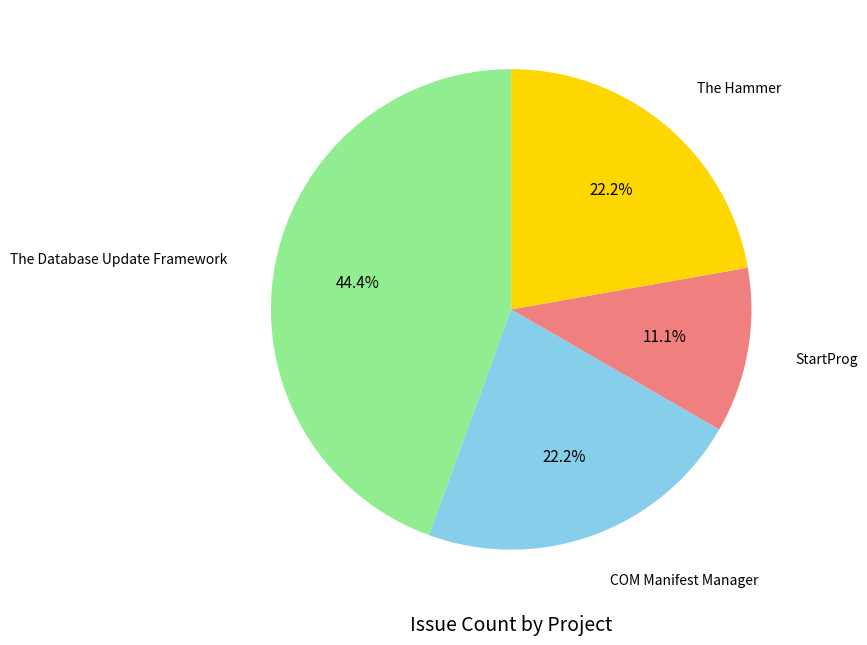

Is there a majority slice in this chart?

No